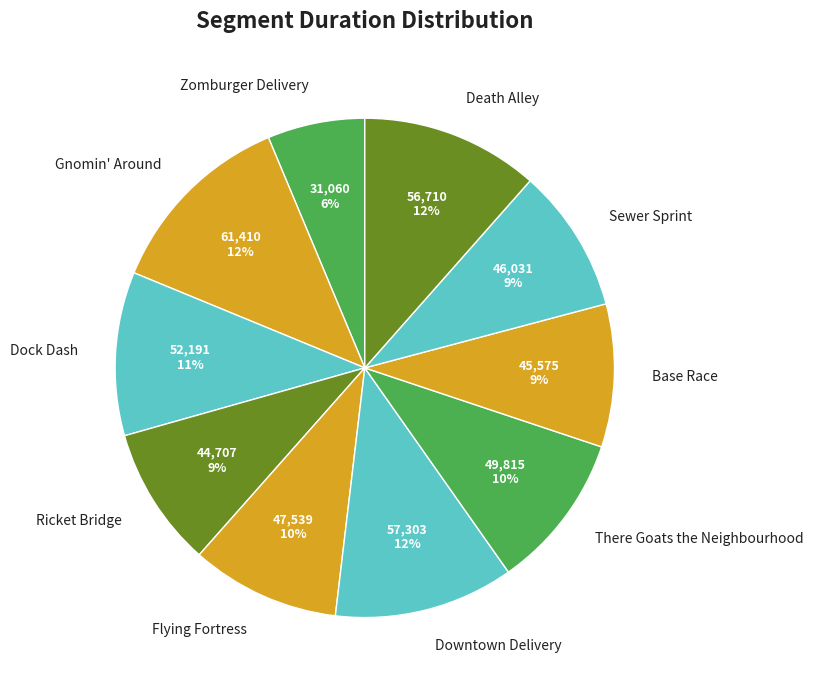

Is there any slice that represents more than half of the pie?

No